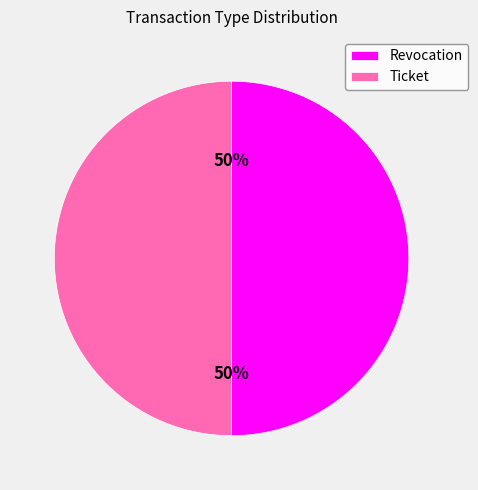

To the nearest percent, what is the average slice percentage?

50%